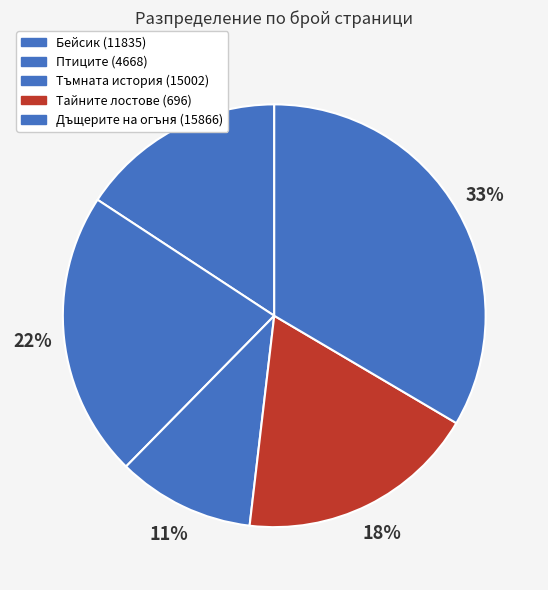

Is Бейсик (11835) the majority of the pie?

No